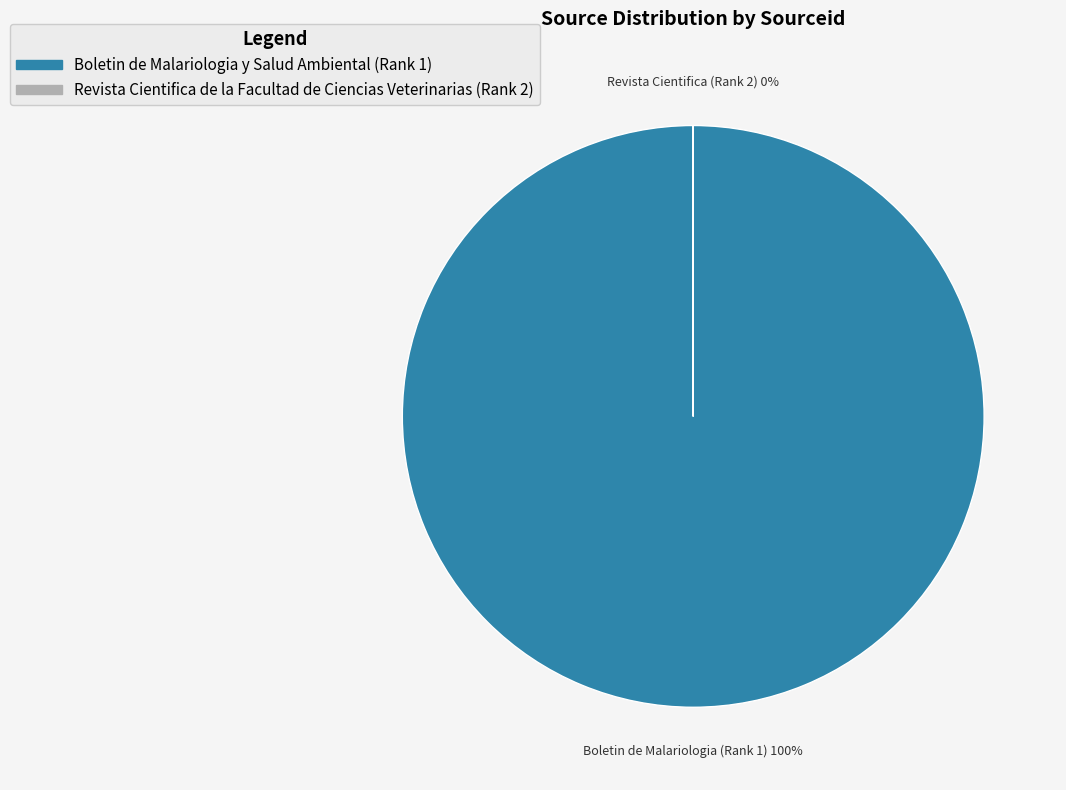

To the nearest percent, what is the difference between the Boletin de Malariologia y Salud Ambiental (Rank 1) and Revista Cientifica de la Facultad de Ciencias Veterinarias (Rank 2) slice percentages?

100%